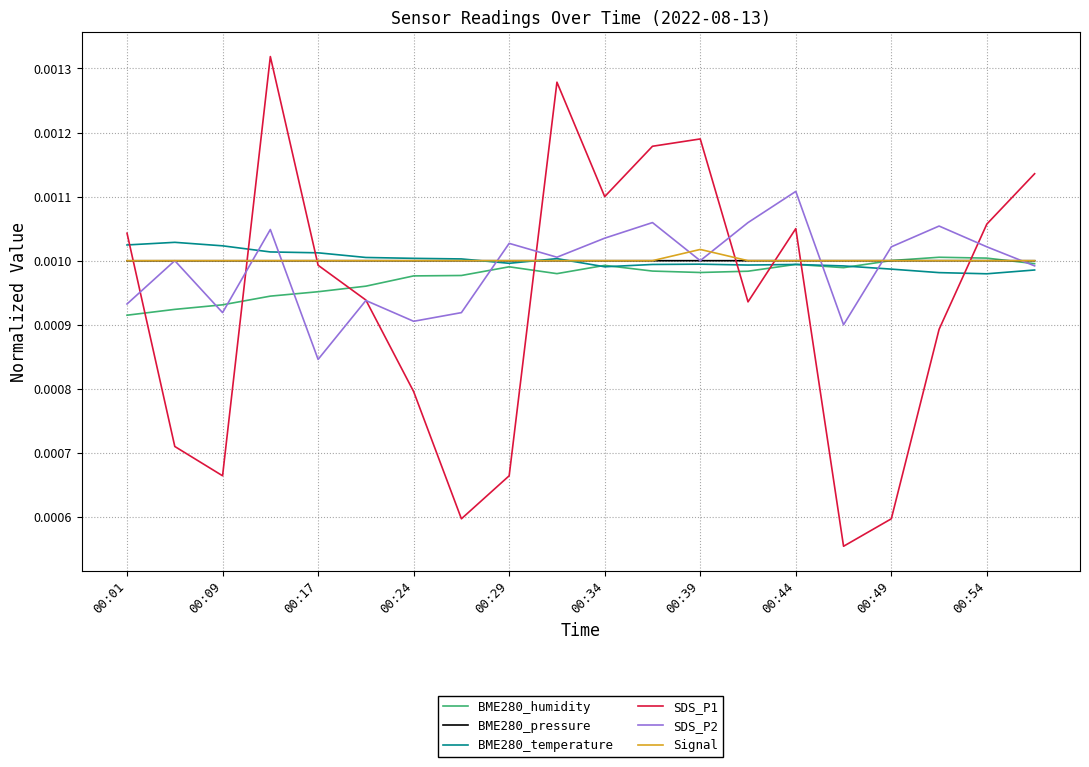

Which series has the widest spread of values?

SDS_P1